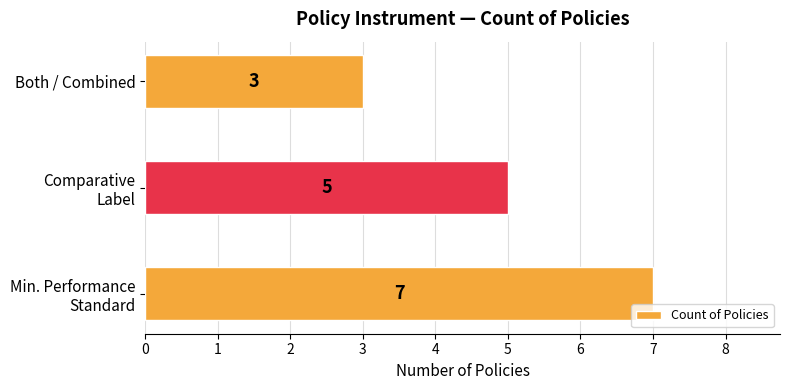

How many distinct data groups are displayed?

1